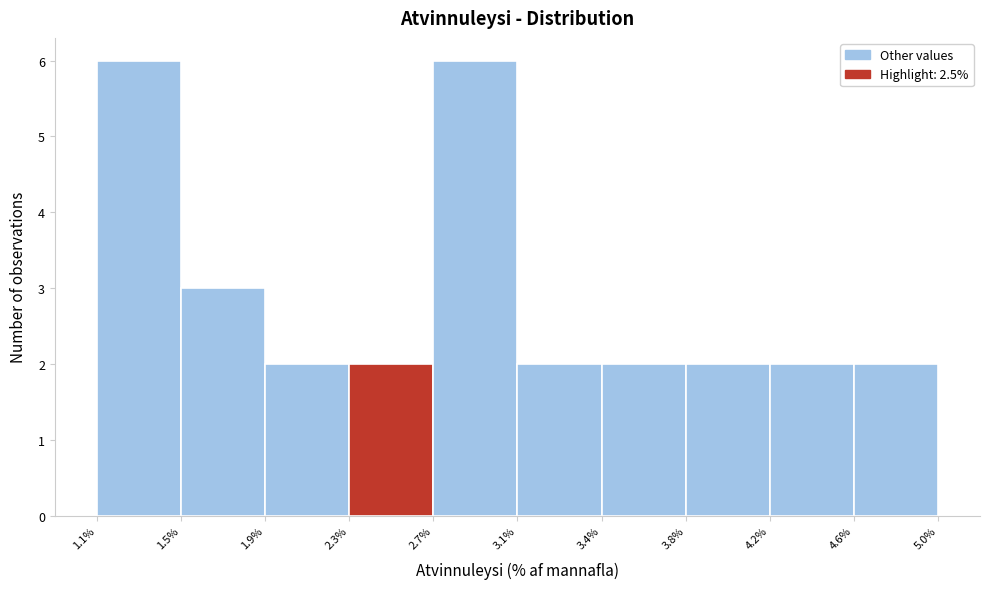

Reading left to right, what are all the values shown in this chart?

1.1%=6	1.5%=3	1.9%=2	2.3%=2	2.7%=6	3.1%=2	3.4%=2	3.8%=2	4.2%=2	4.6%=2